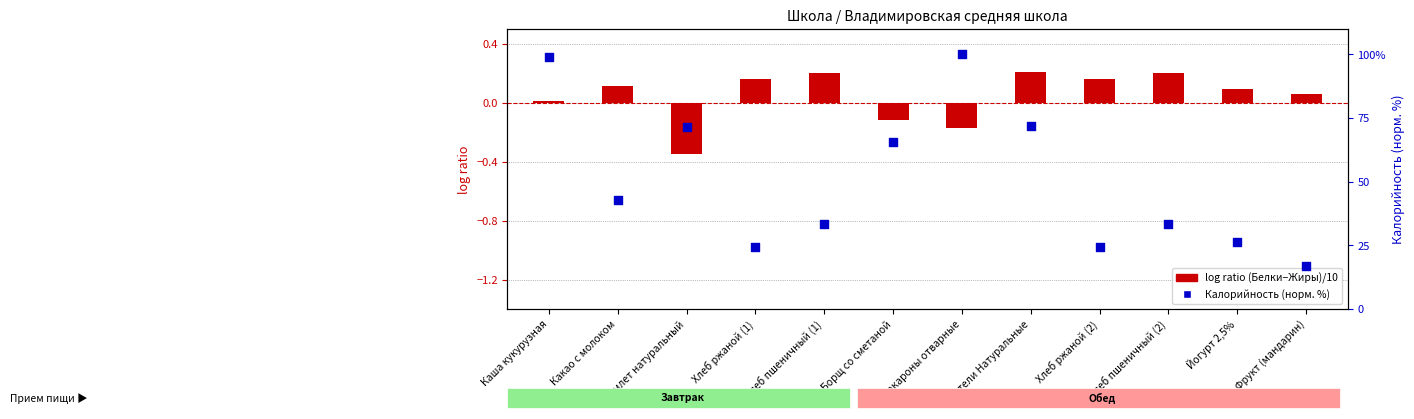

At how many categories does at least one series exceed 9?

12